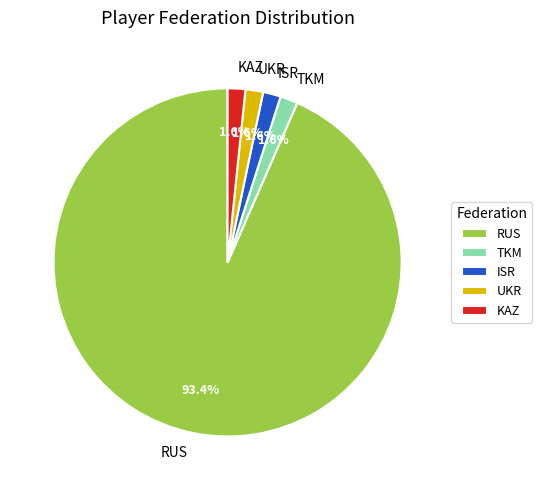

How many slices are in this pie chart?

5